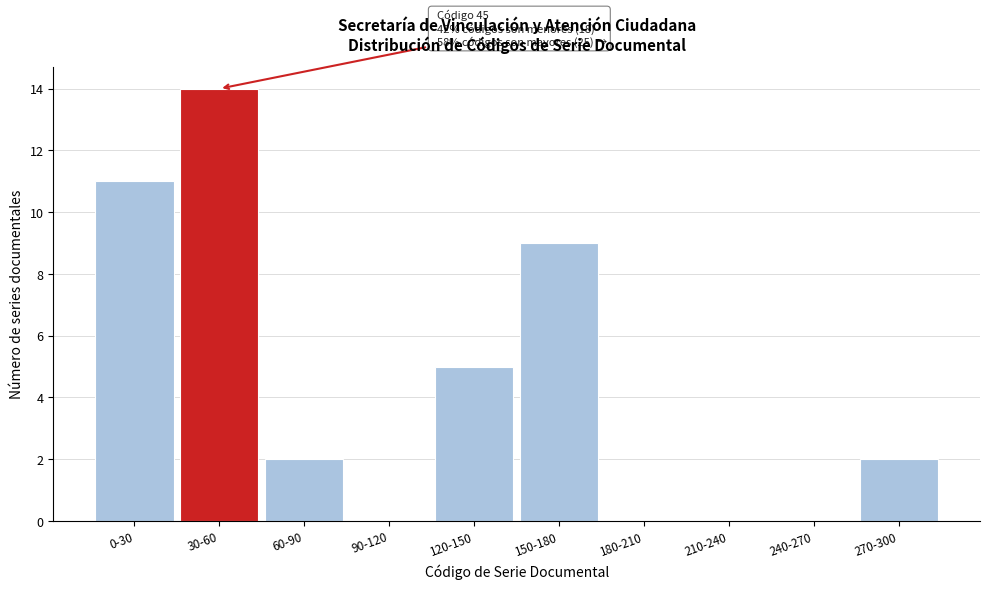

Reading right to left, list all the values displayed in this chart.

270-300=2	240-270=0	210-240=0	180-210=0	150-180=9	120-150=5	90-120=0	60-90=2	30-60=14	0-30=11